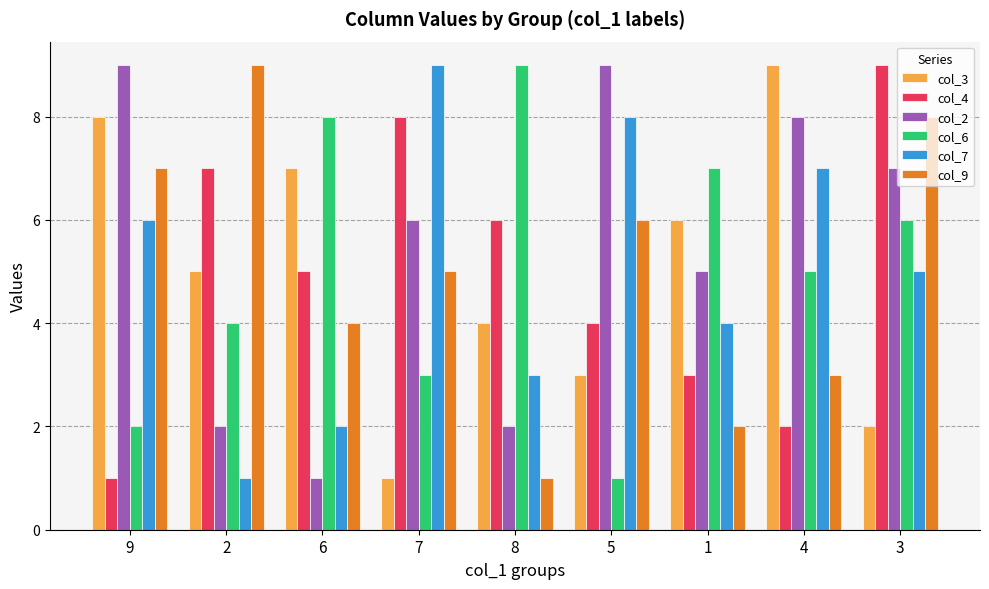

Which series has the largest total across all categories?

col_2